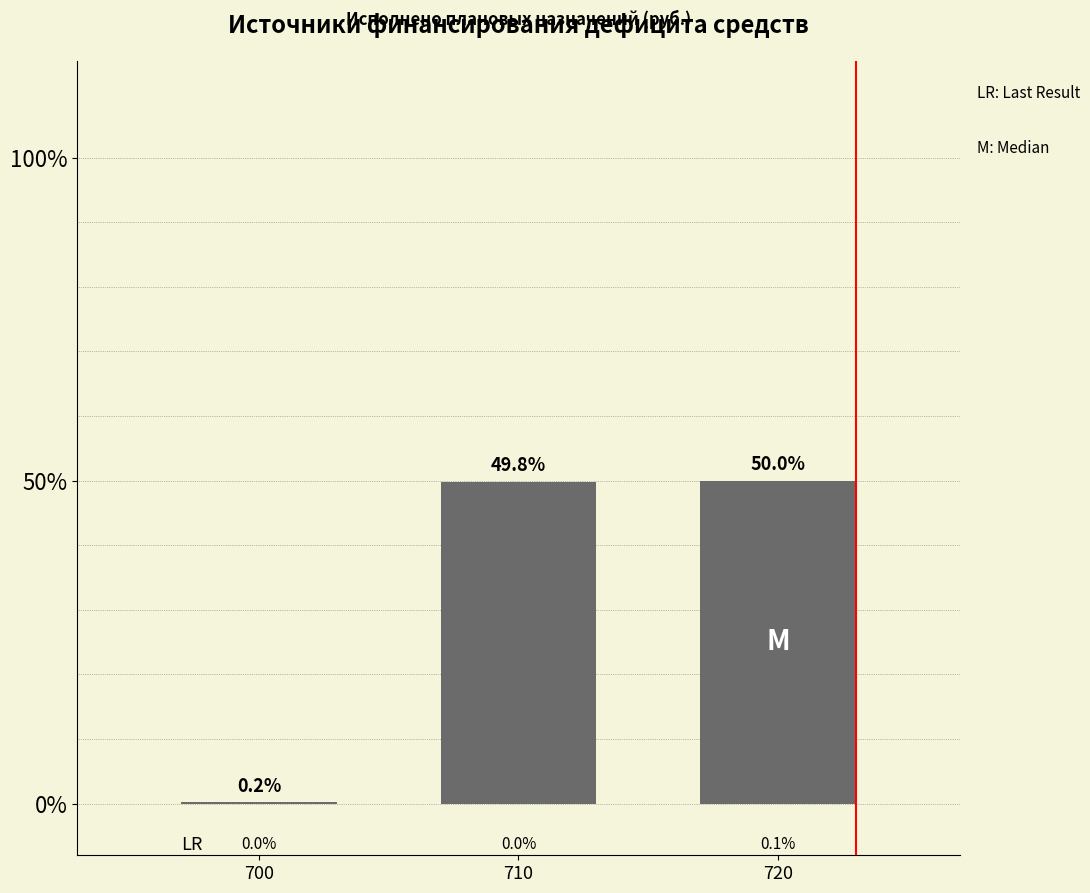

Reading left to right, list all the values displayed in this chart.

700=0.2	710=49.8	720=50.0